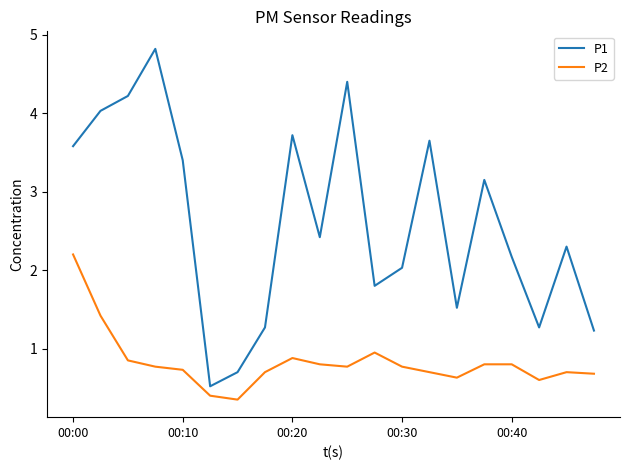

How many categories are shown in the chart?

20